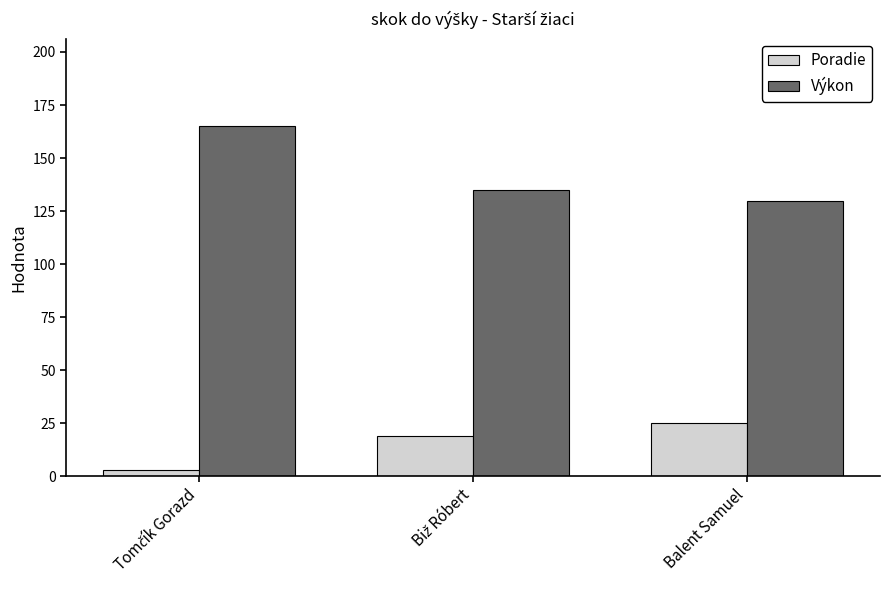

True or false: Výkon has a value of 28 at Balent Samuel.

False